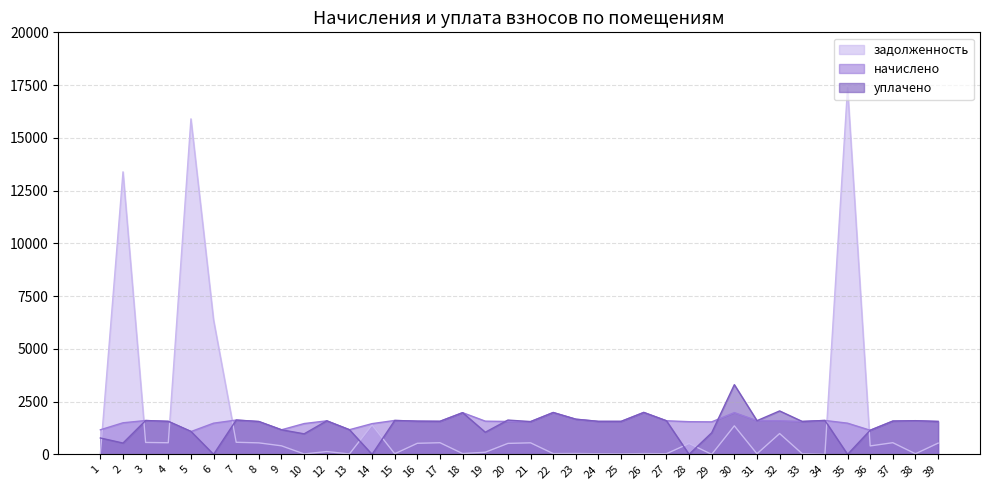

What value does the задолженность series have at 19?

100.4